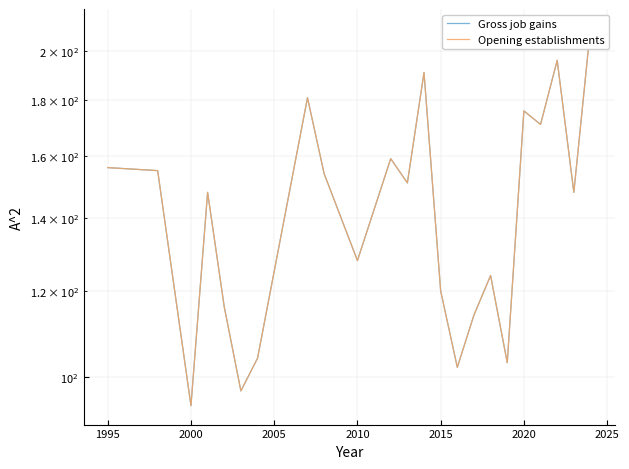

What is the average value of the Opening establishments series?

143